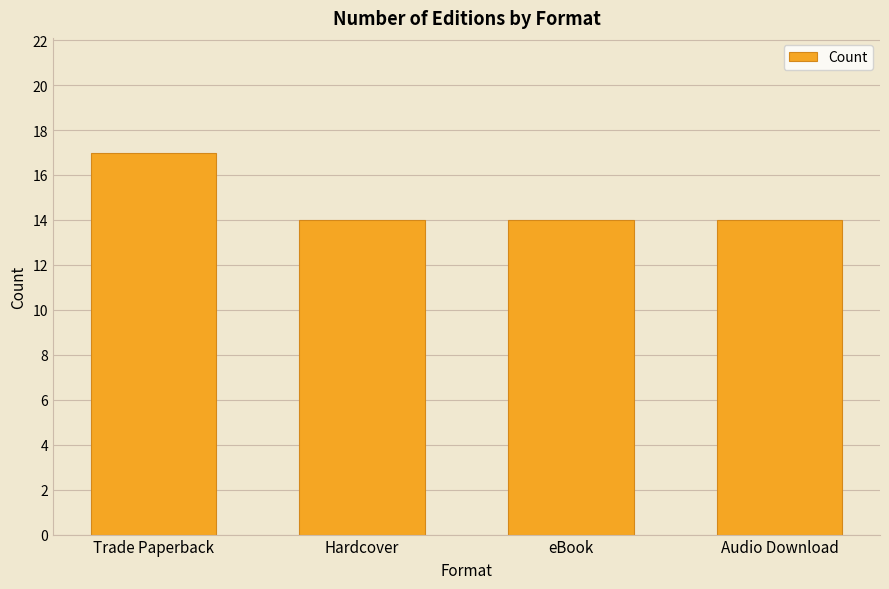

What is the ratio of the value at Trade Paperback to the value at Hardcover?

1.2